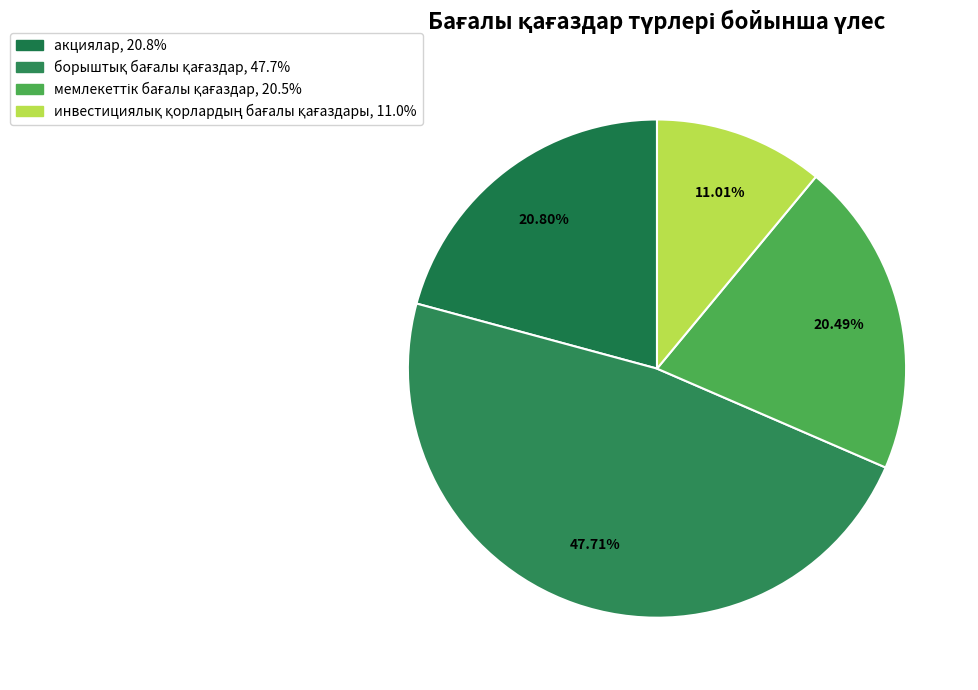

To the nearest percent, what is the difference between the мемлекеттік бағалы қағаздар and борыштық бағалы қағаздар slice percentages?

27%